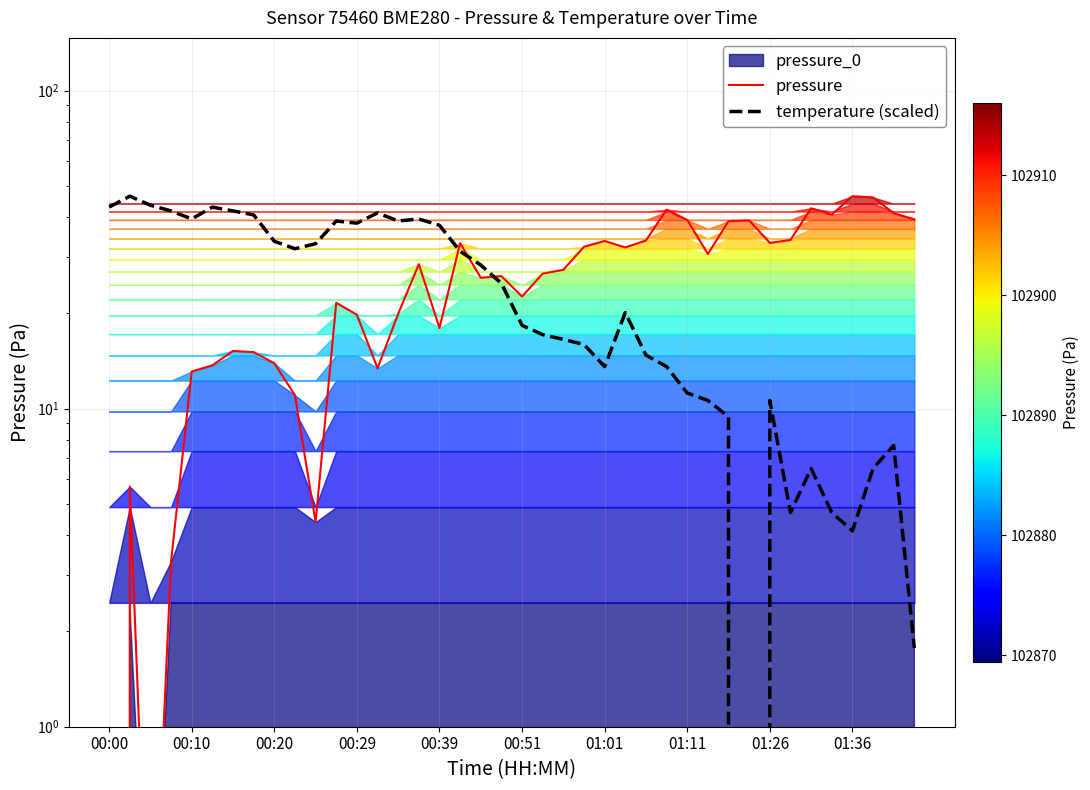

Count the number of categories in the chart.

40